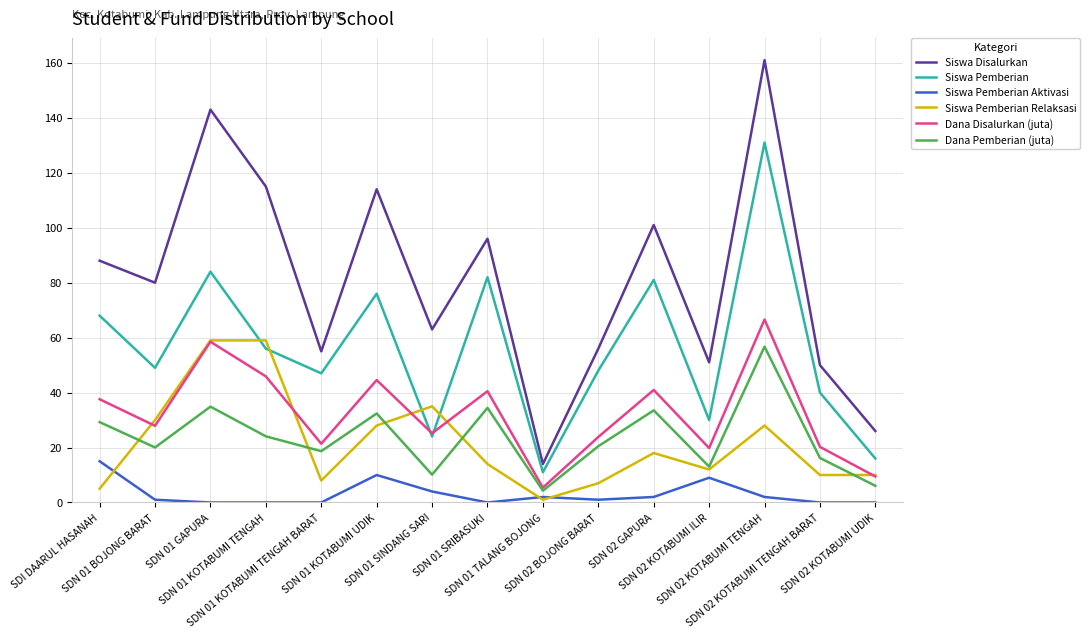

Between SDN 01 BOJONG BARAT and SDN 02 KOTABUMI UDIK, which series saw the biggest shift?

Siswa Disalurkan